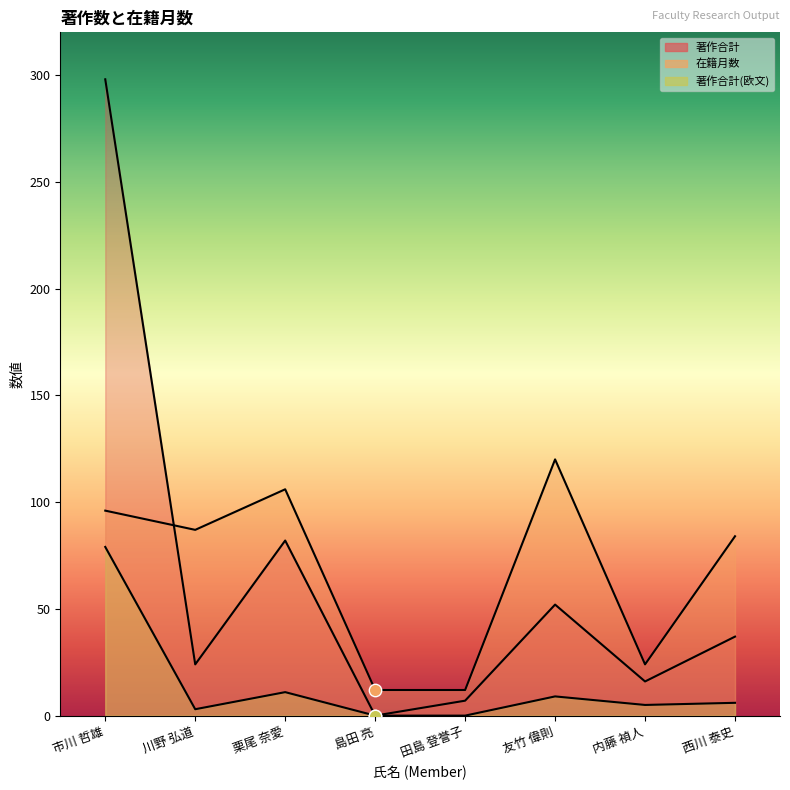

Which series has the largest Y range (max minus min)?

著作合計